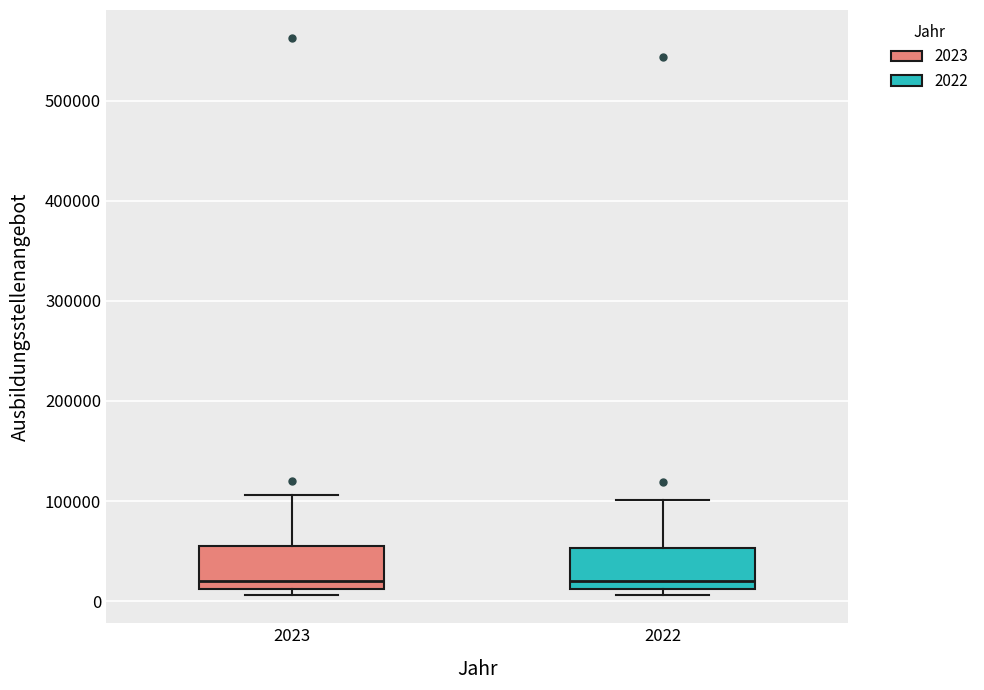

Reading left to right, transcribe this box plot: for each box, give where its median line is, the range the box spans, and where its two whiskers end, as read against the y-axis. The values are not printed on the chart, so give them approximately, as read against the axis.

2023: median 20000, box 10000 to 60000, whiskers 10000 (just below the box's lower edge) to 110000
2022: median 20000, box 10000 to 50000, whiskers 10000 (just below the box's lower edge) to 100000